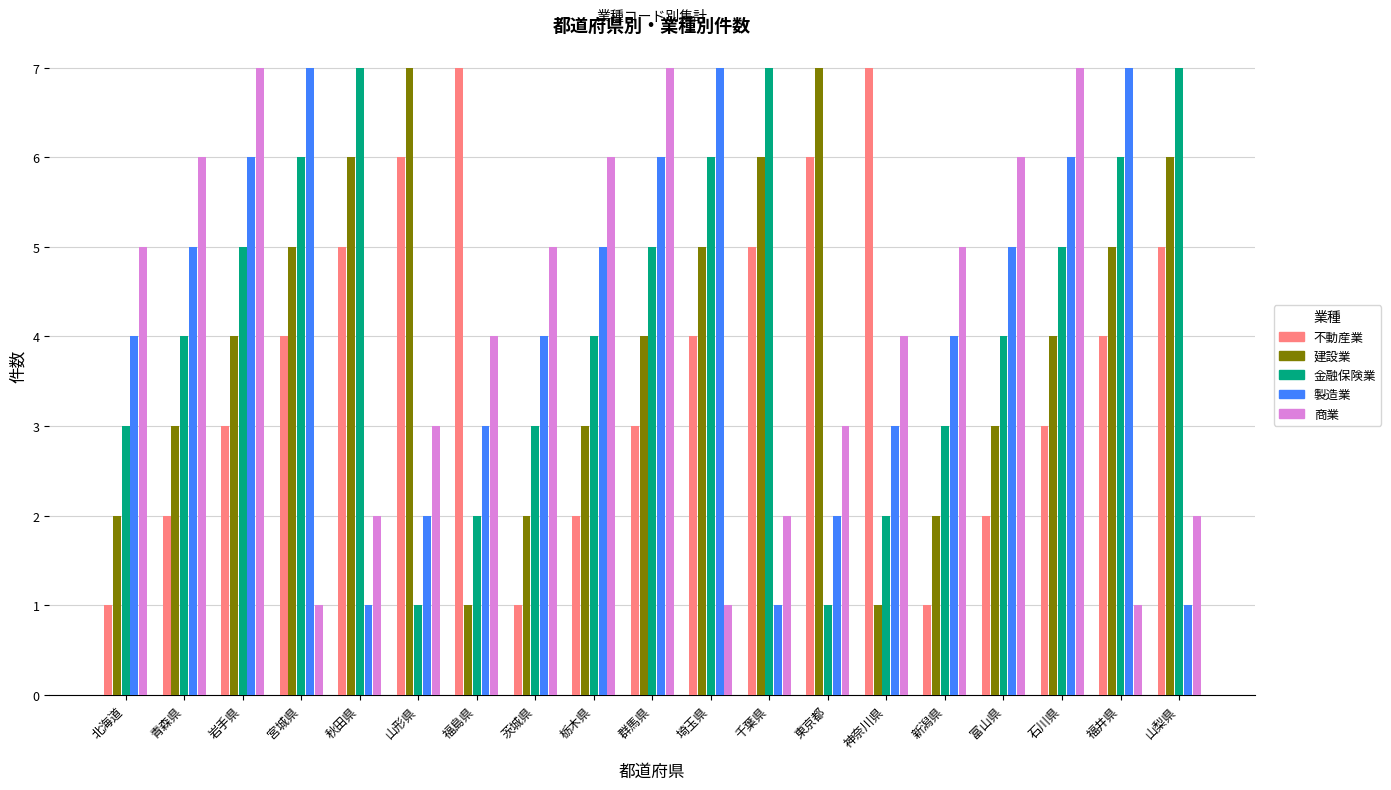

Are the bars horizontal?

No